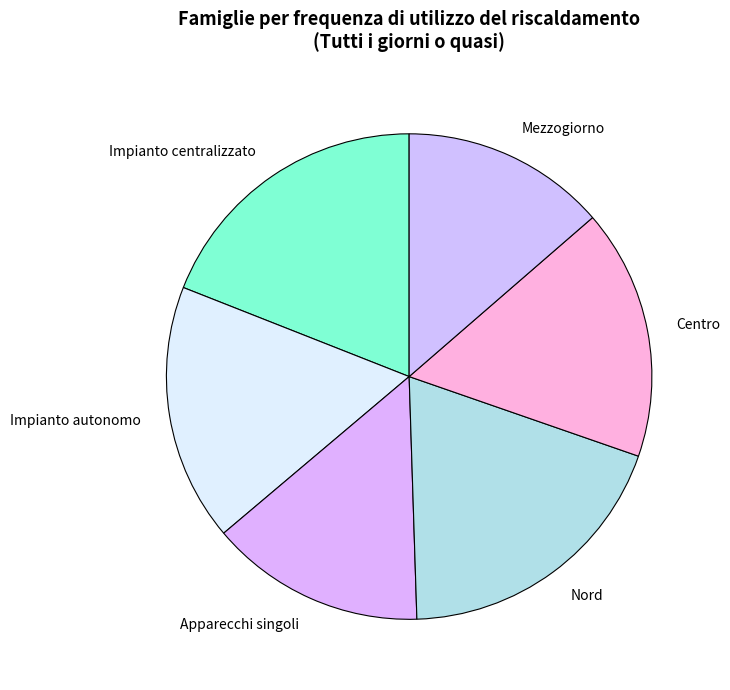

Does any single category account for the majority?

No